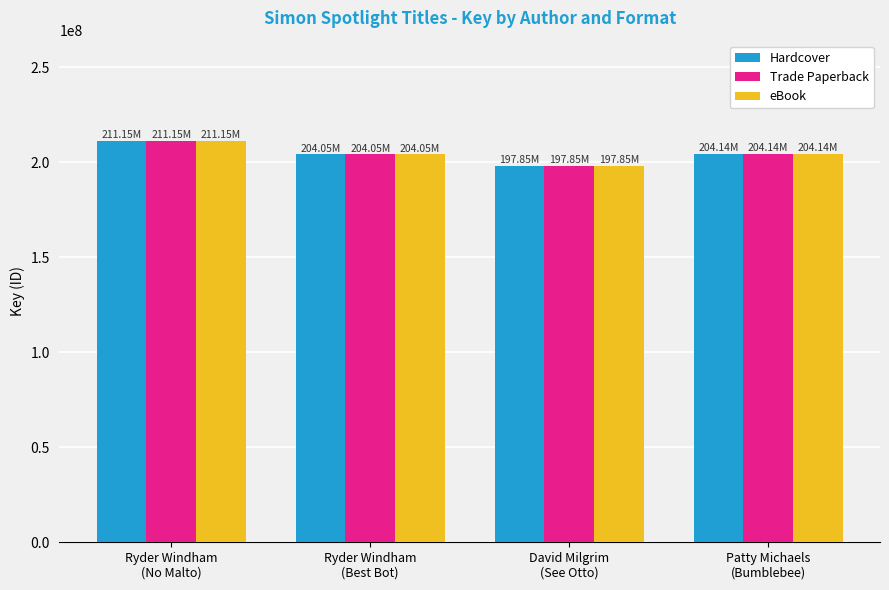

At how many categories does at least one series exceed 201354005?

3